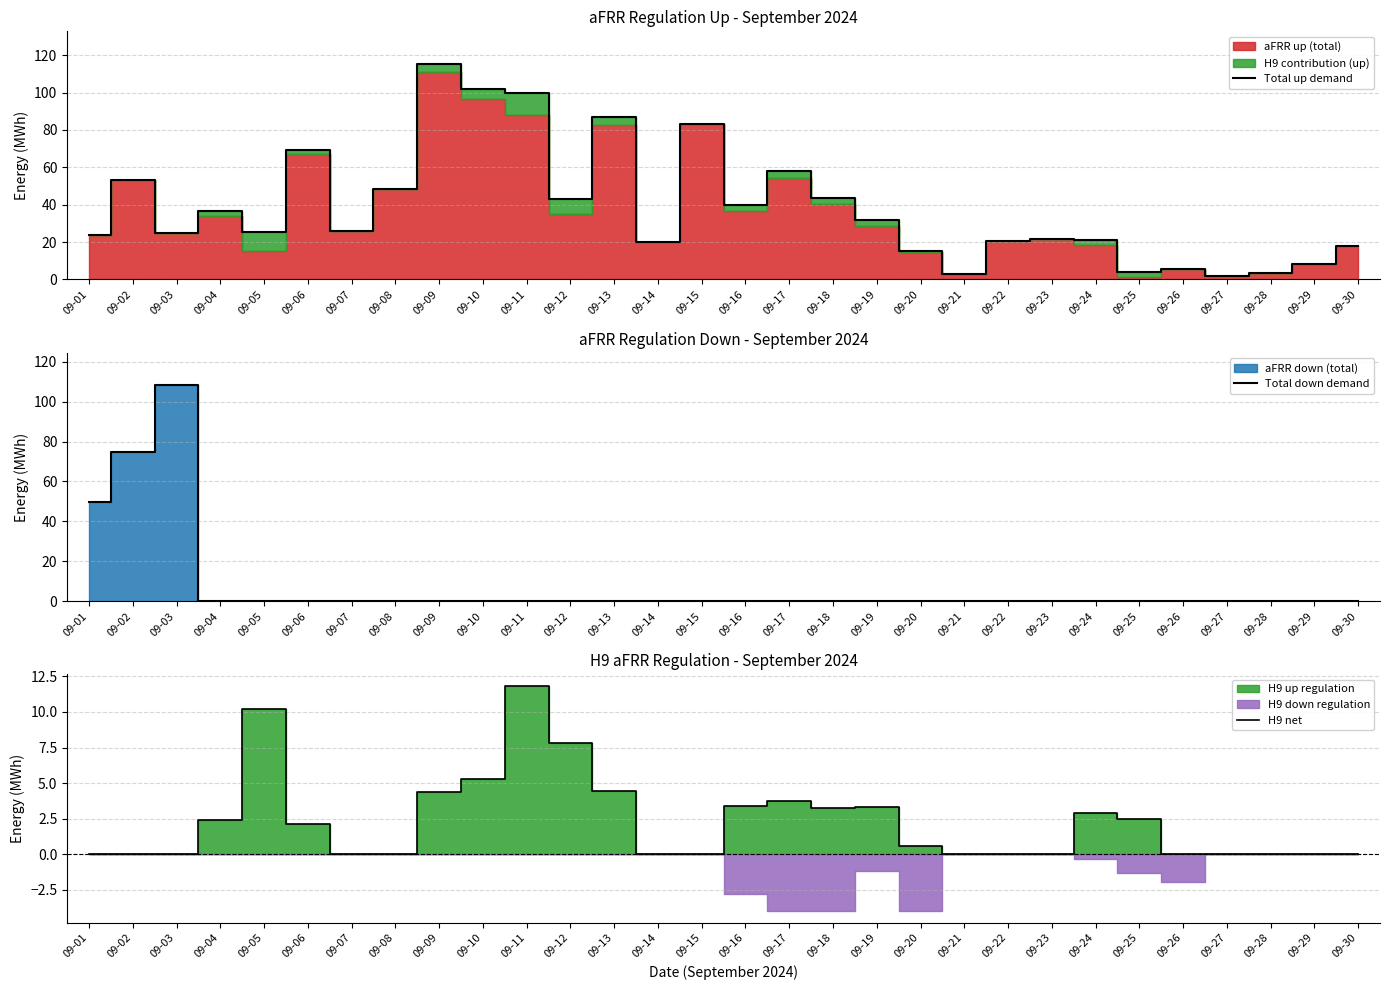

How many times do Total down demand and H9 net cross each other?

1